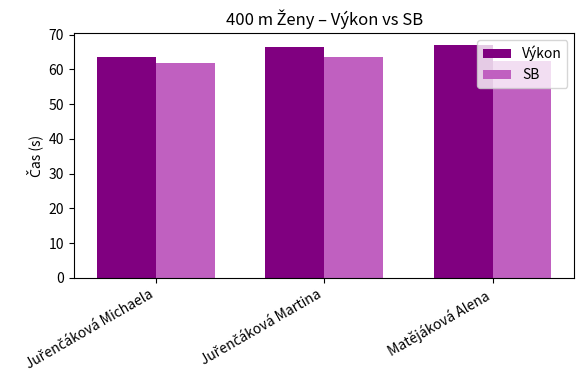

How many distinct data groups are displayed?

2